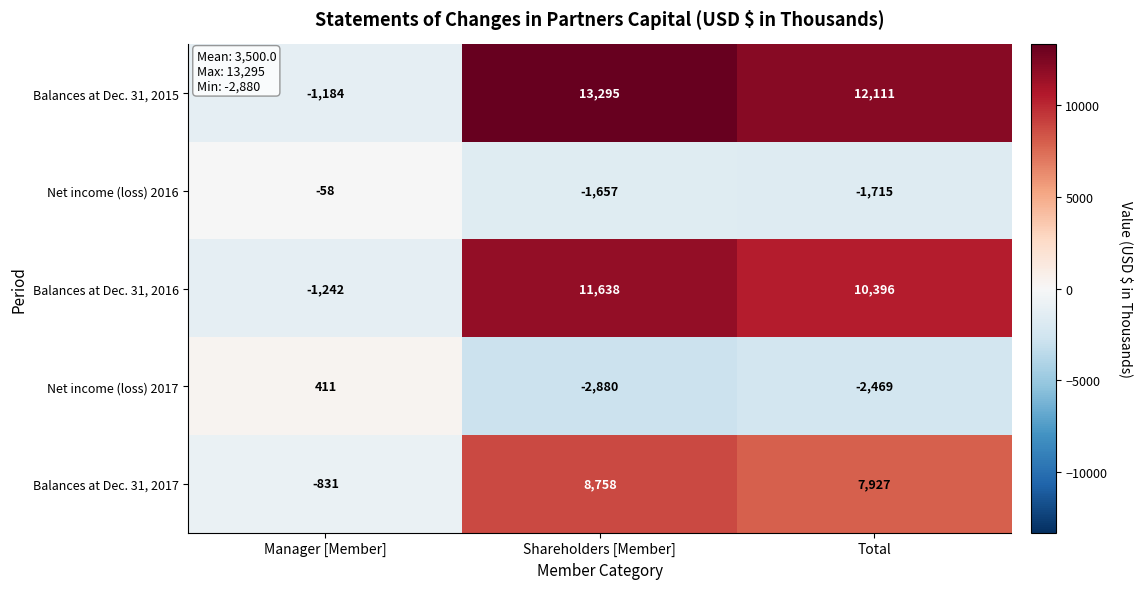

What is the maximum value shown in the chart?

13295